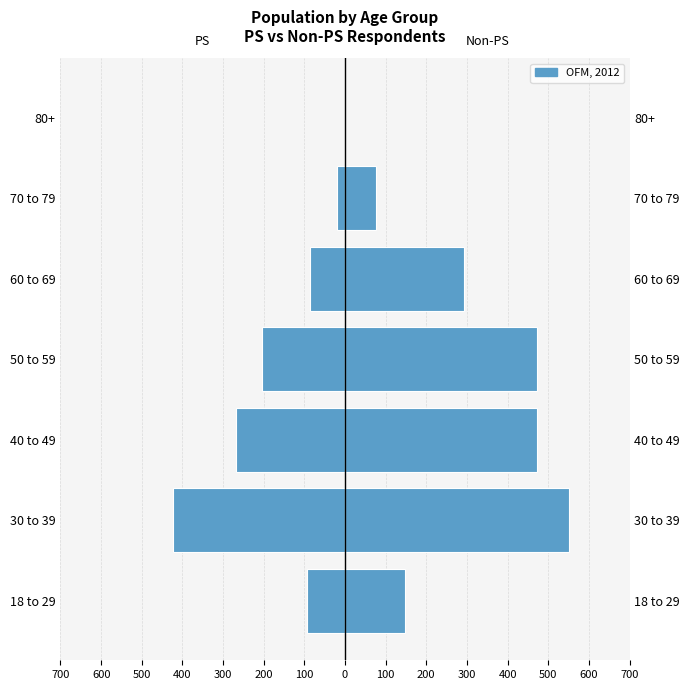

Rank the series by their average value, from highest to lowest.

Non-PS (col_2), PS (col_1)